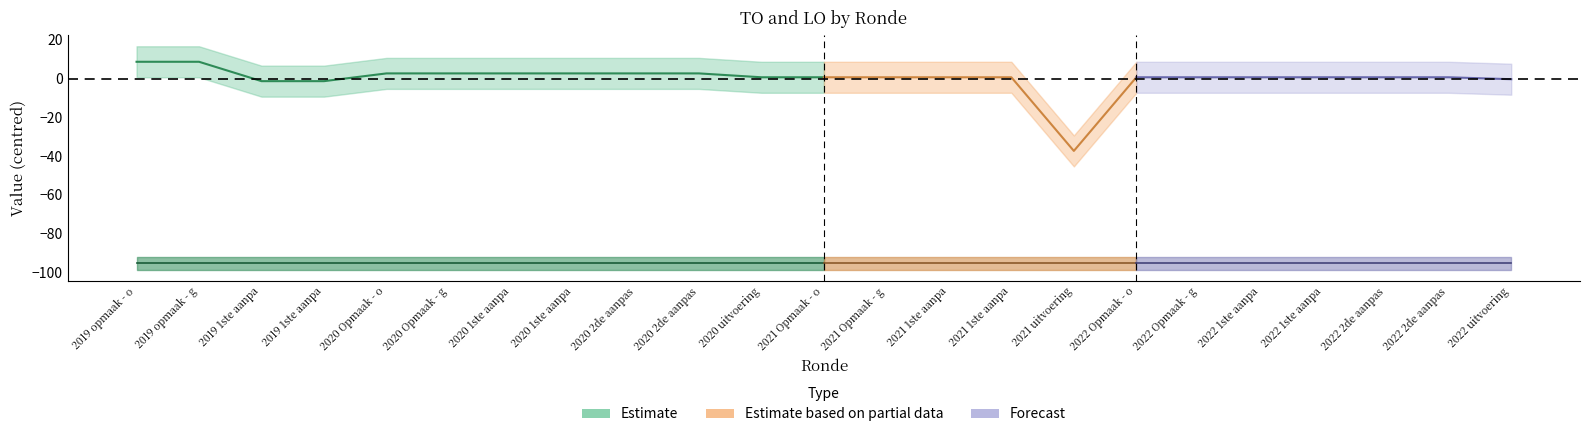

True or false: TO and LO intersect in this chart.

False